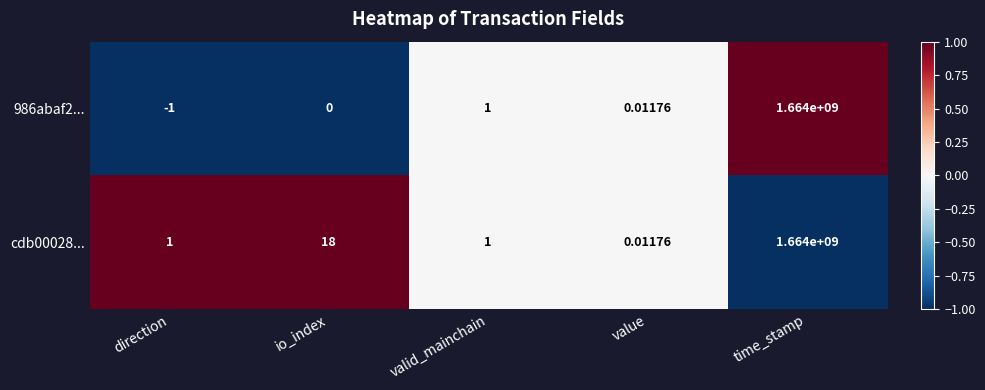

At which label is cdb00028... closest to 832000000?

io_index